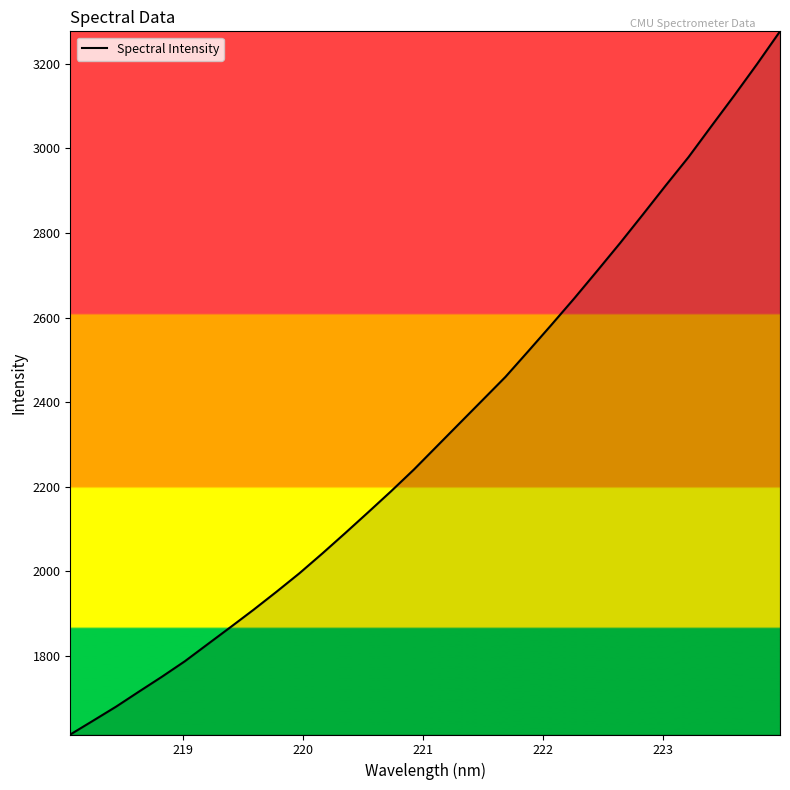

What is the maximum value shown in the chart?

3276.4